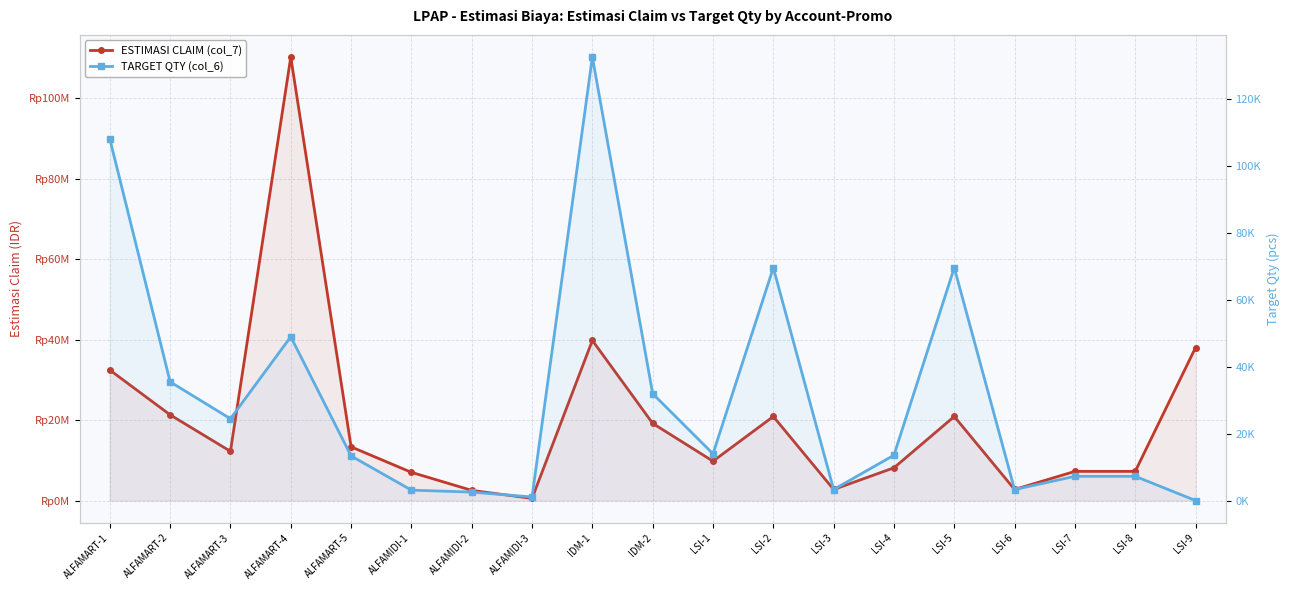

How many positive values does the TARGET QTY (col_6) series have?

18